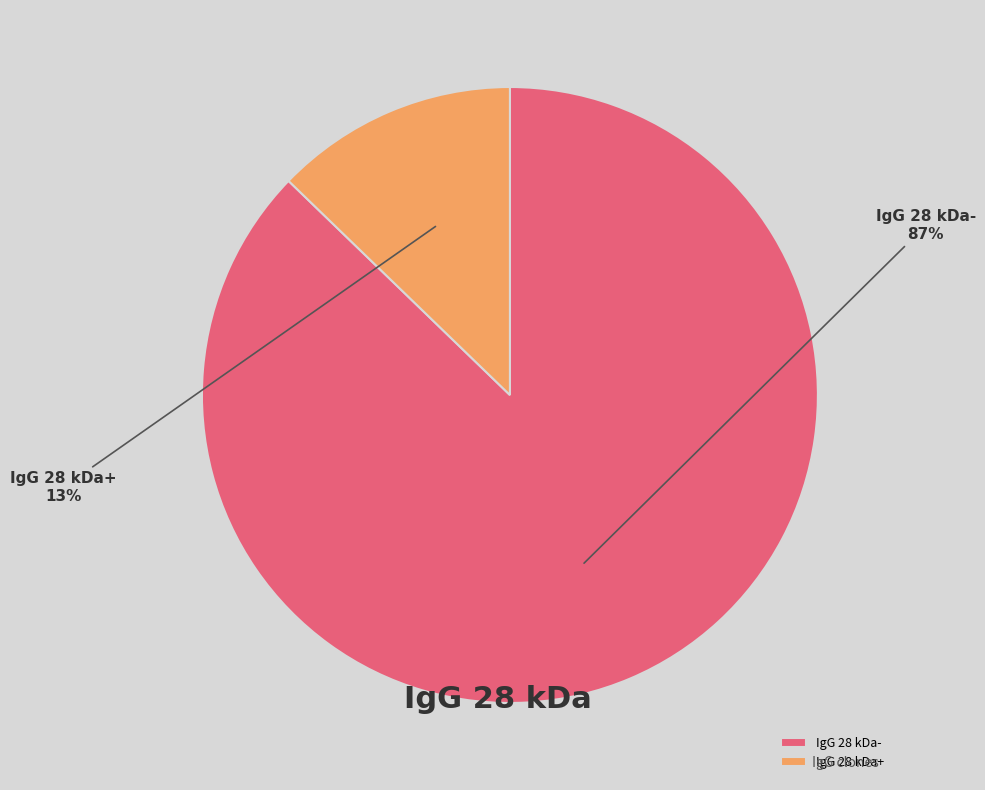

What percentage is the IgG 28 kDa- slice, to the nearest percent?

87%